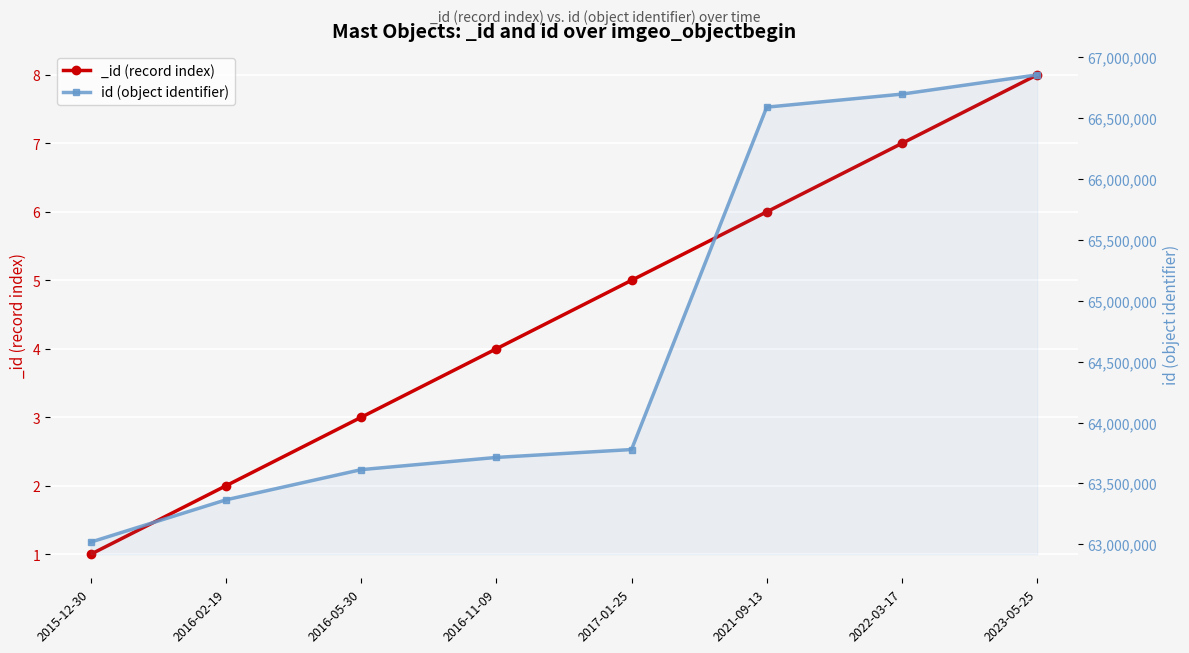

What position from the left is 2015-12-30?

1